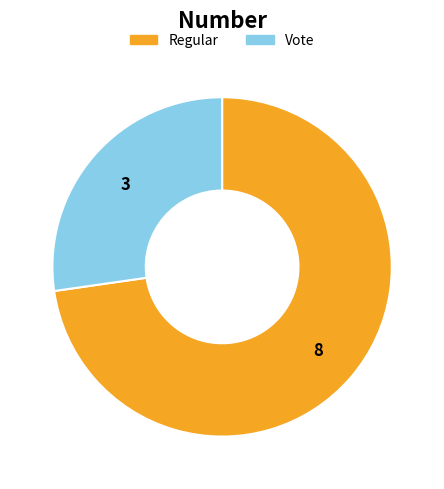

Which category accounts for the majority?

Regular